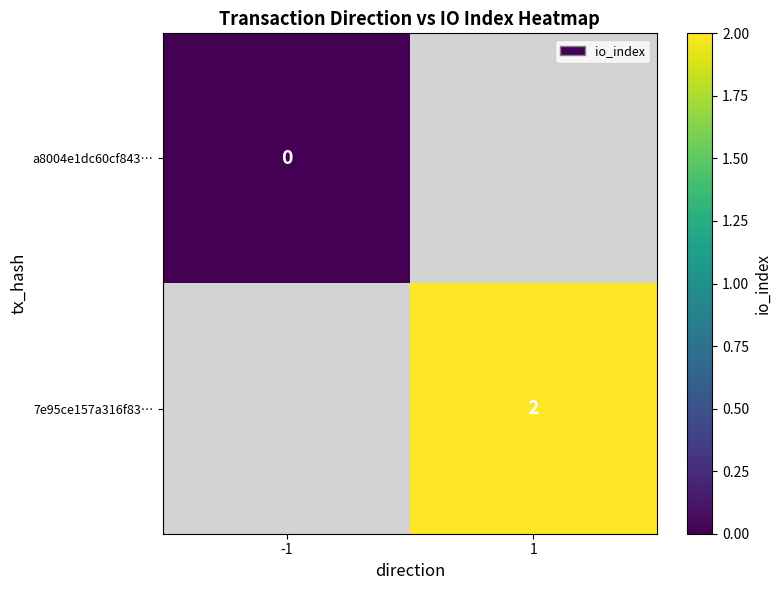

The 7e95ce157a316f83… series shows 1 at 1. True or false?

False